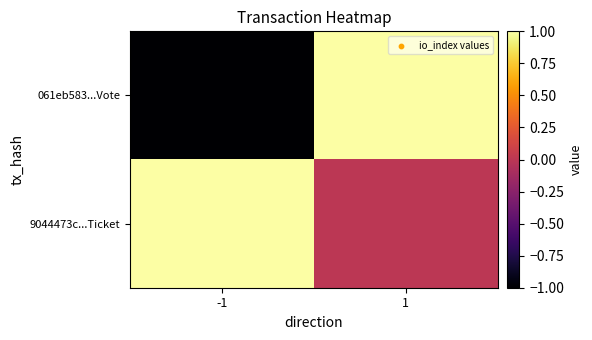

What is the greatest value displayed?

1